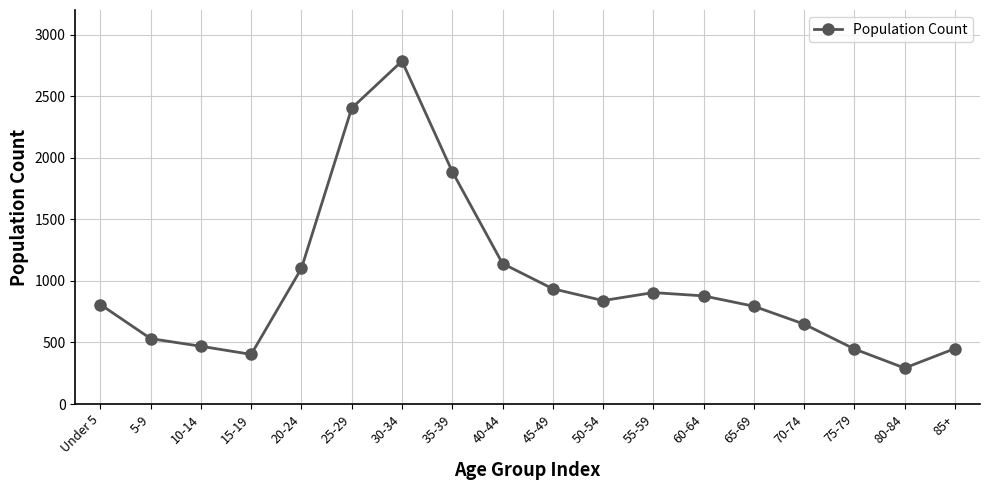

What is the minimum value shown in the chart?

292